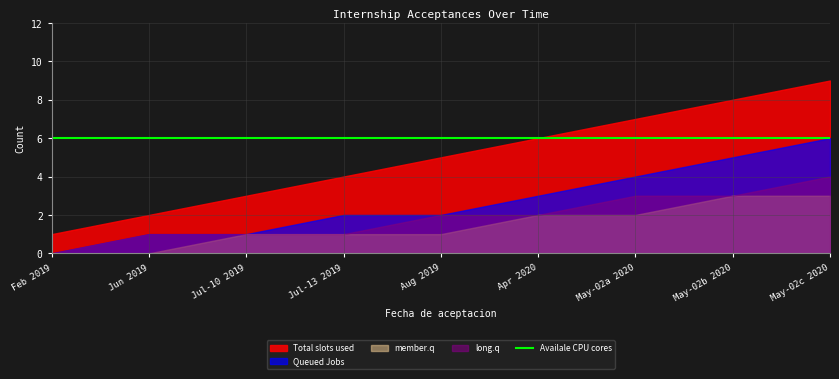

What is the difference between the maximum and minimum values?

8